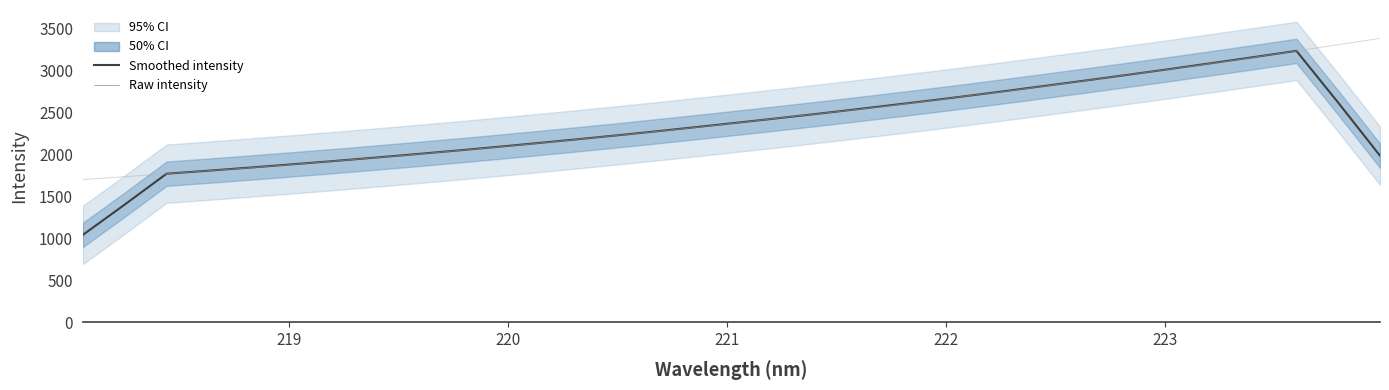

How many lines are shown in the chart?

2